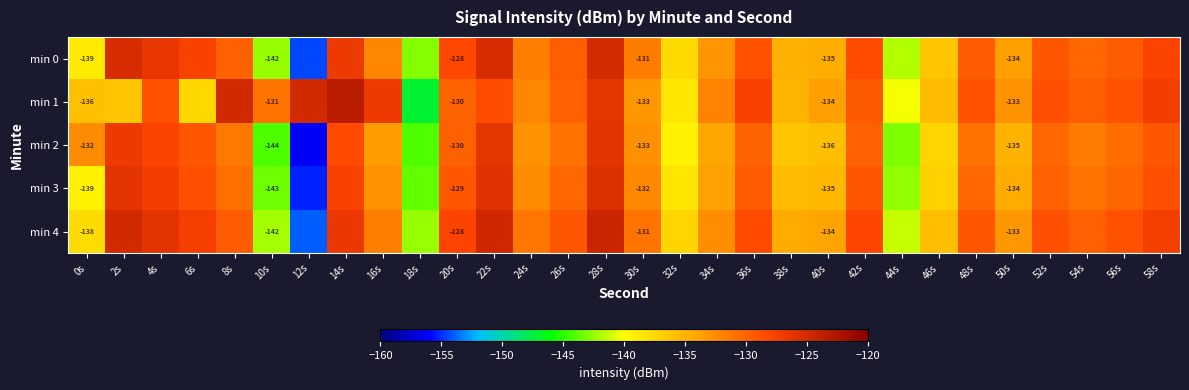

At which label is min 1 closest to -135?

38s